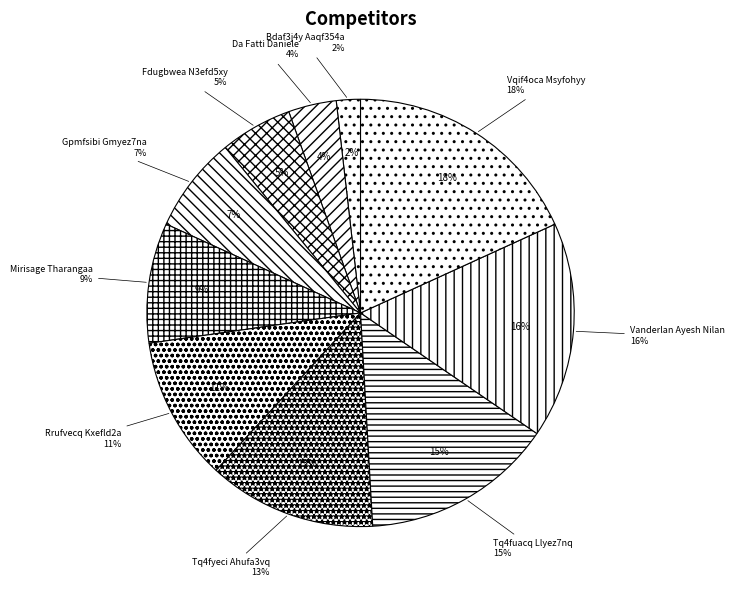

Which slice is the smallest?

Bdaf3j4y Aaqf354a